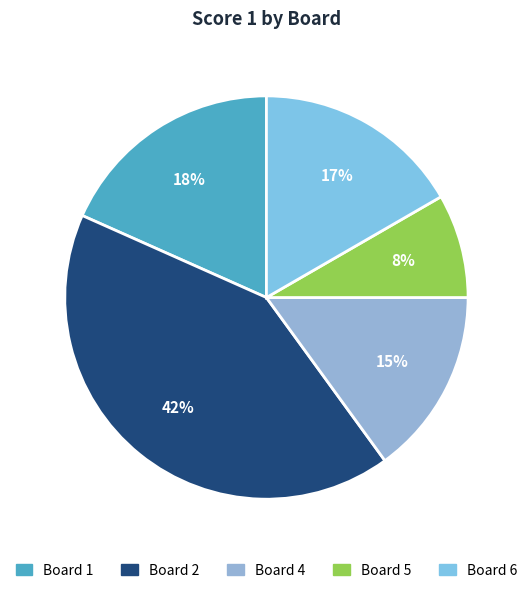

What is the largest slice in the pie chart?

2